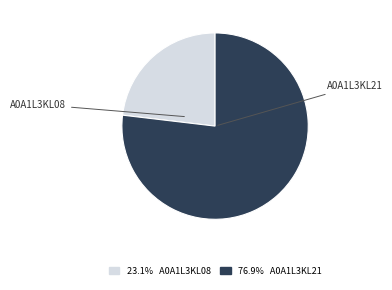

Which slice is the largest?

A0A1L3KL21